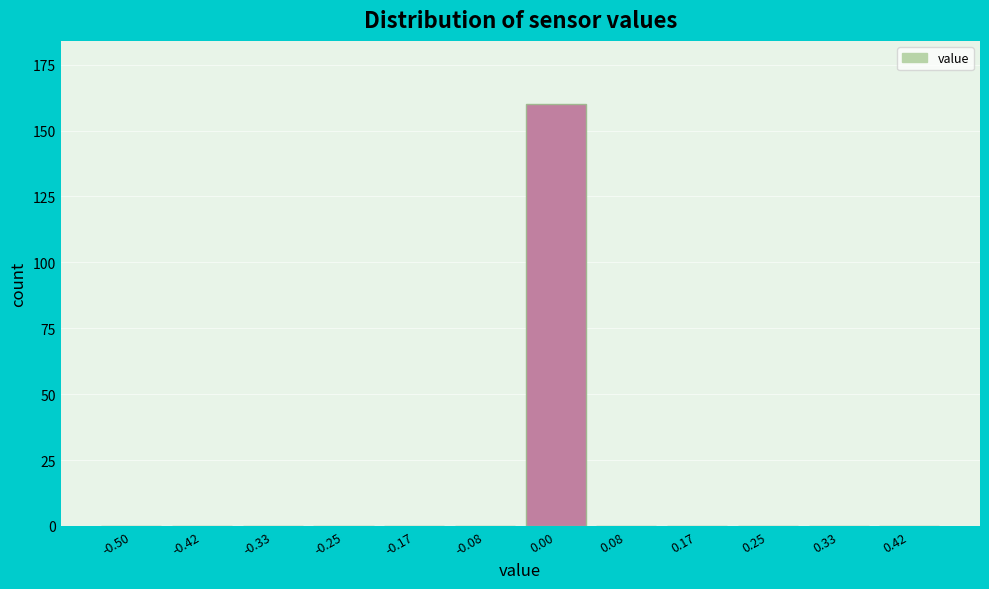

Reading right to left, transcribe all the data shown in this chart.

0.42=0	0.33=0	0.25=0	0.17=0	0.08=0	0.00=160	-0.08=0	-0.17=0	-0.25=0	-0.33=0	-0.42=0	-0.50=0